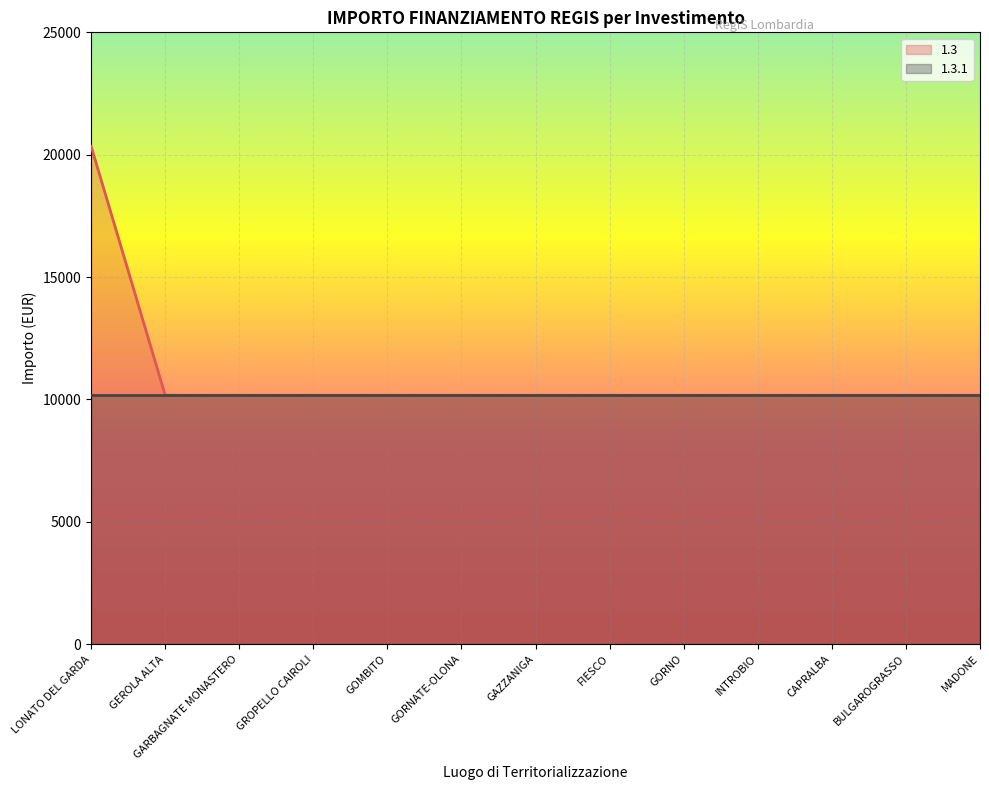

The value at GAZZANIGA is 10172. True or false?

True